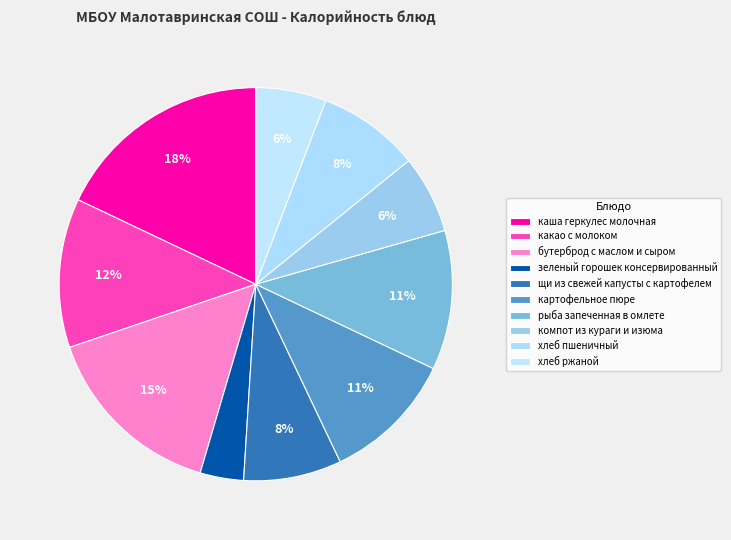

Count the number of slices in the pie.

10